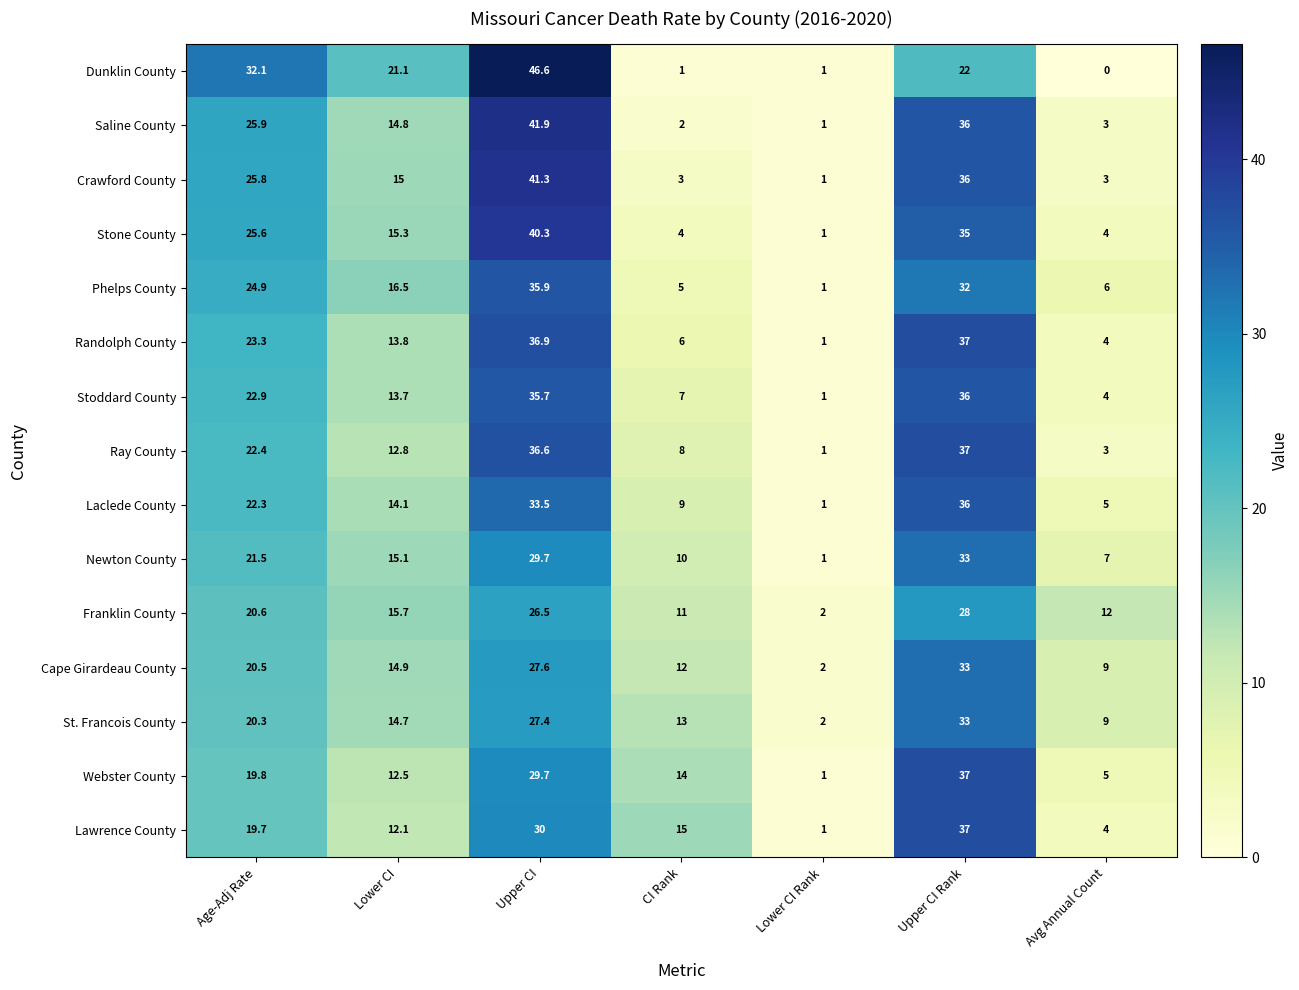

Between Lower CI and Upper CI Rank, which series saw the biggest shift?

Lawrence County